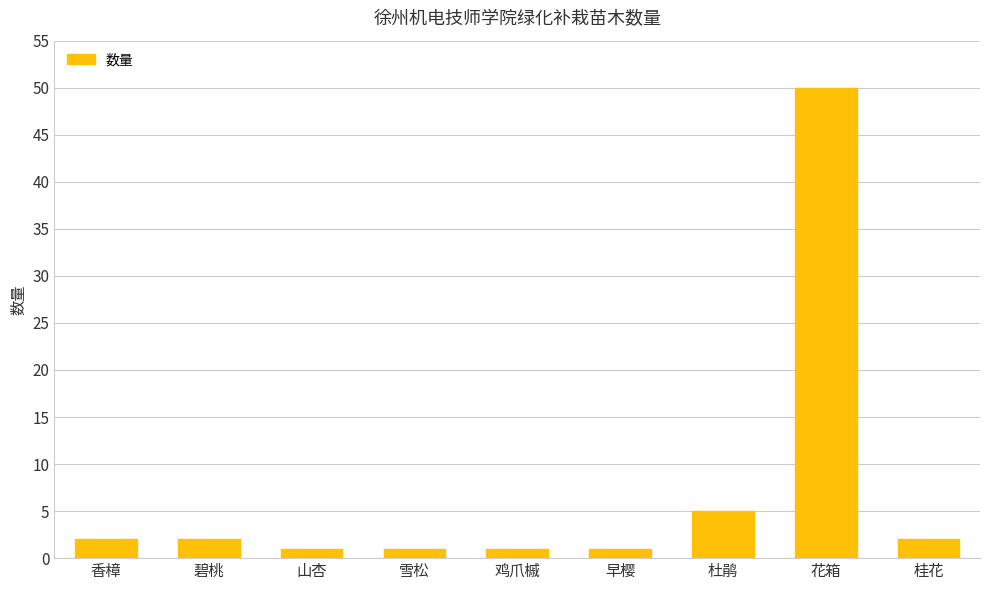

Reading left to right, what are all the values shown in this chart?

香樟=2	碧桃=2	山杏=1	雪松=1	鸡爪槭=1	早樱=1	杜鹃=5	花箱=50	桂花=2